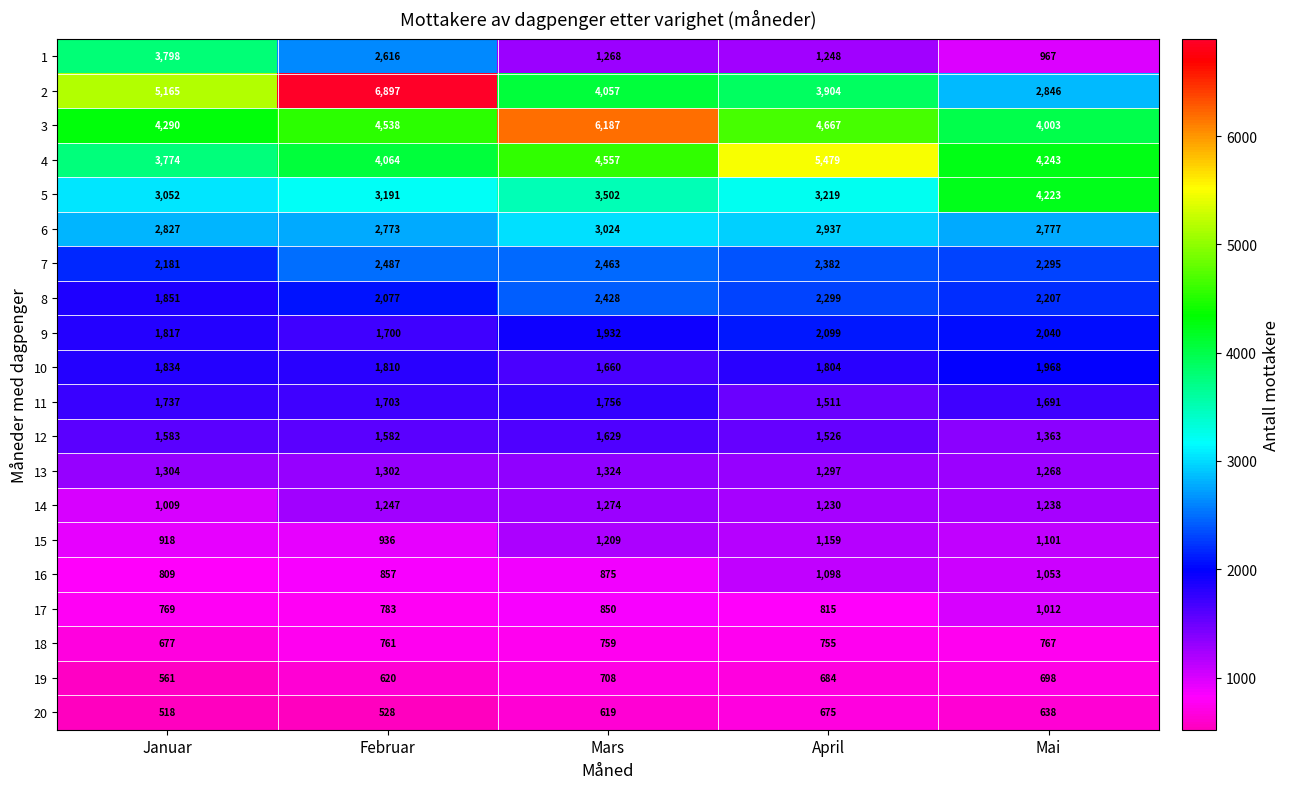

What is the spread (max minus min) of values at April?

4804